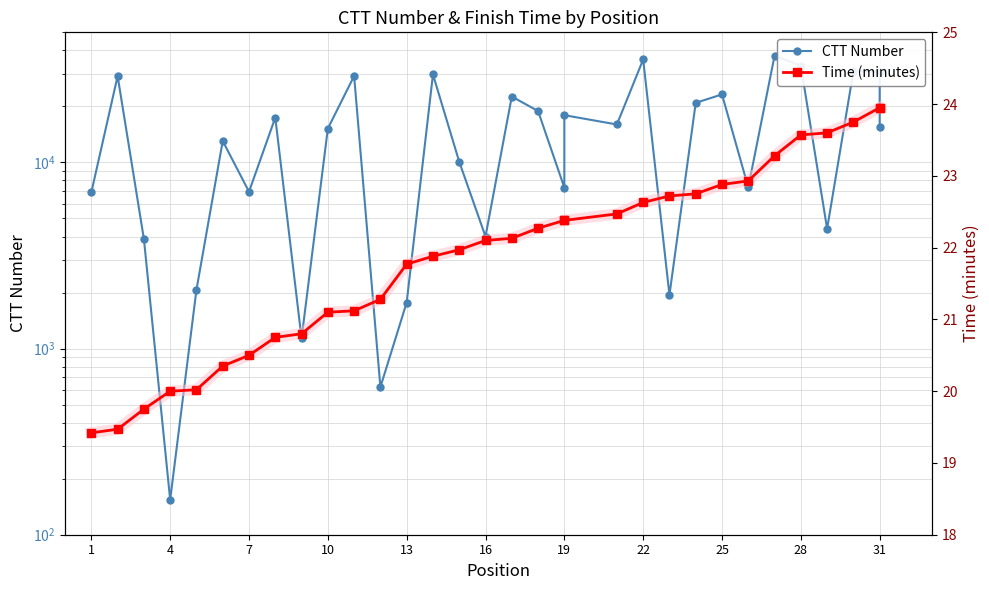

What is the label of the 32nd point from the right?

1